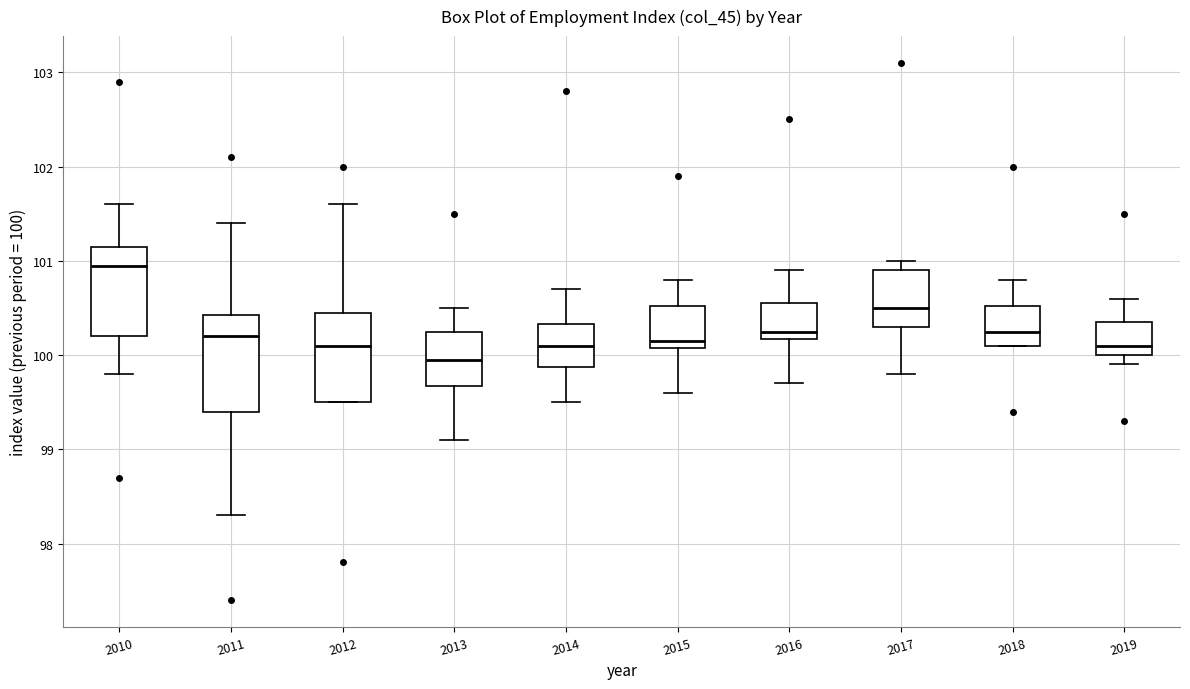

Where is the upper edge of the box at x = 2013 on the y-axis? The values are not printed on the chart, so give them approximately, as read against the axis.

100.3